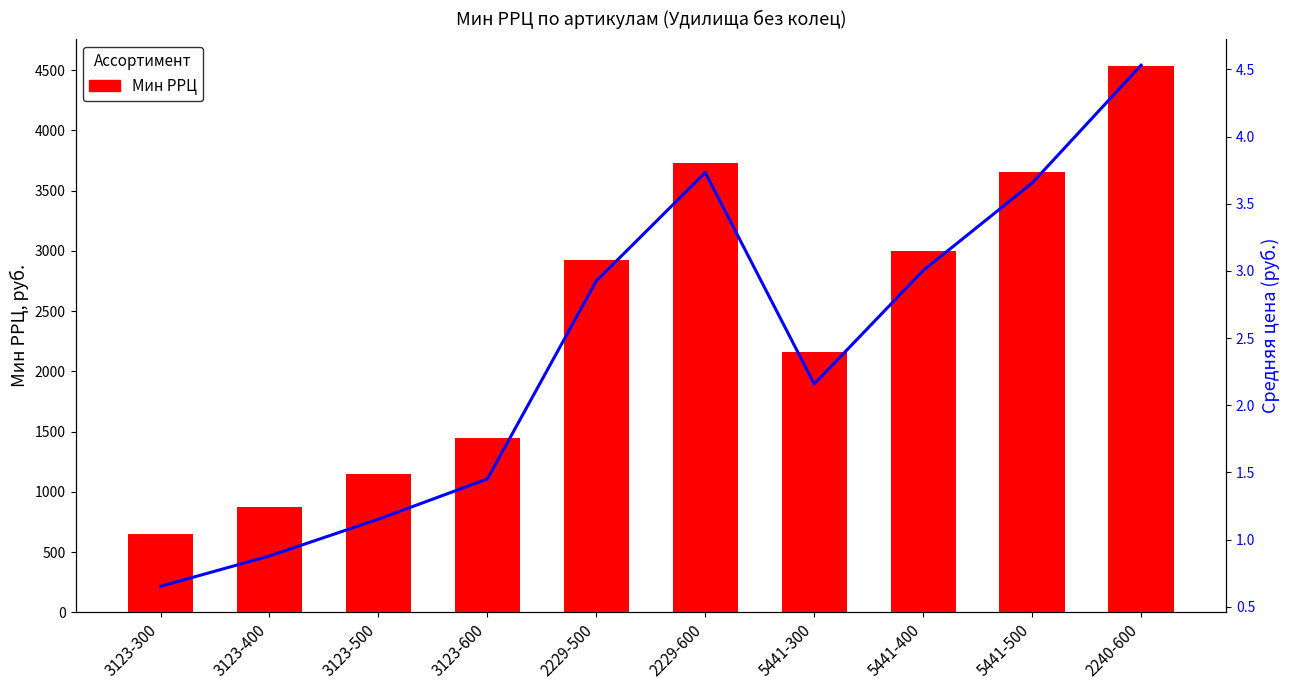

Reading left to right, what are all the values shown in this chart?

Мин РРЦ: 652.0	878.0	1152.0	1451.0	2925.0	3732.0	2158.0	3003.0	3654.0	4531.0
Тренд цены: 0.7	0.9	1.2	1.5	2.9	3.7	2.2	3.0	3.7	4.5